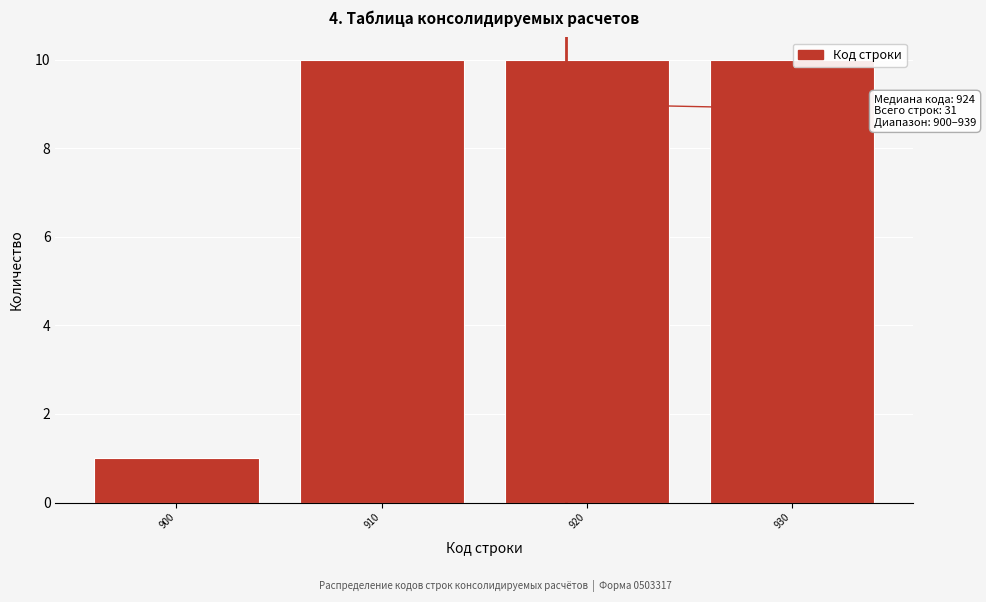

Reading left to right, transcribe all the data shown in this chart.

1	10	10	10